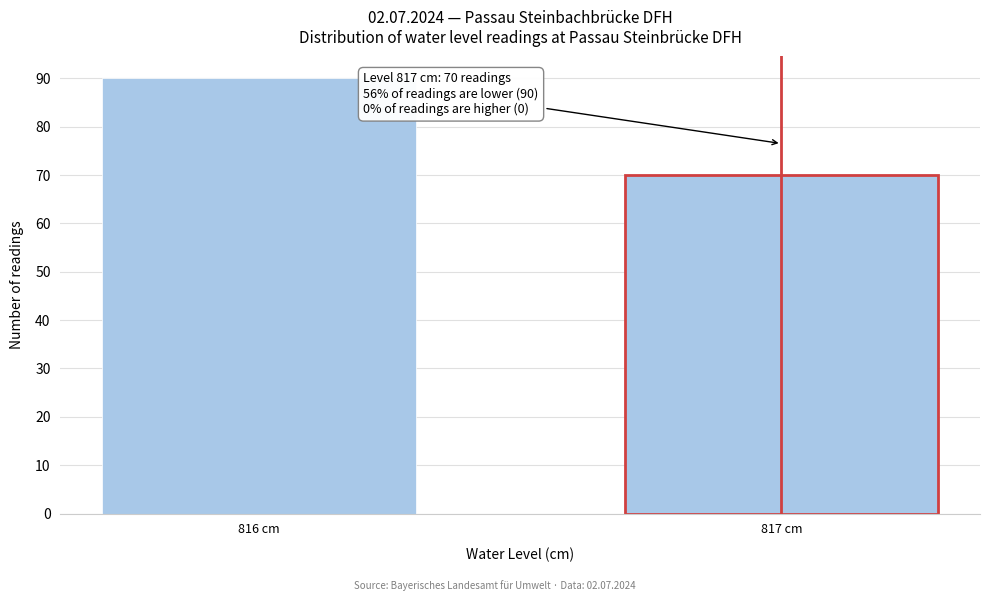

Reading right to left, extract all data points from this chart.

70	90